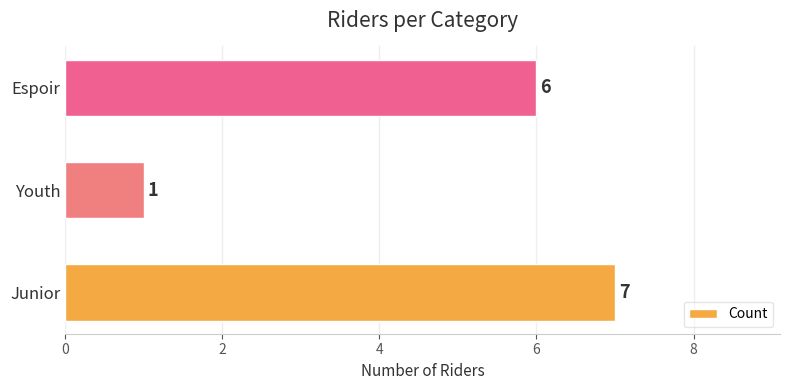

Are the bars grouped side by side (vs. stacked)?

No